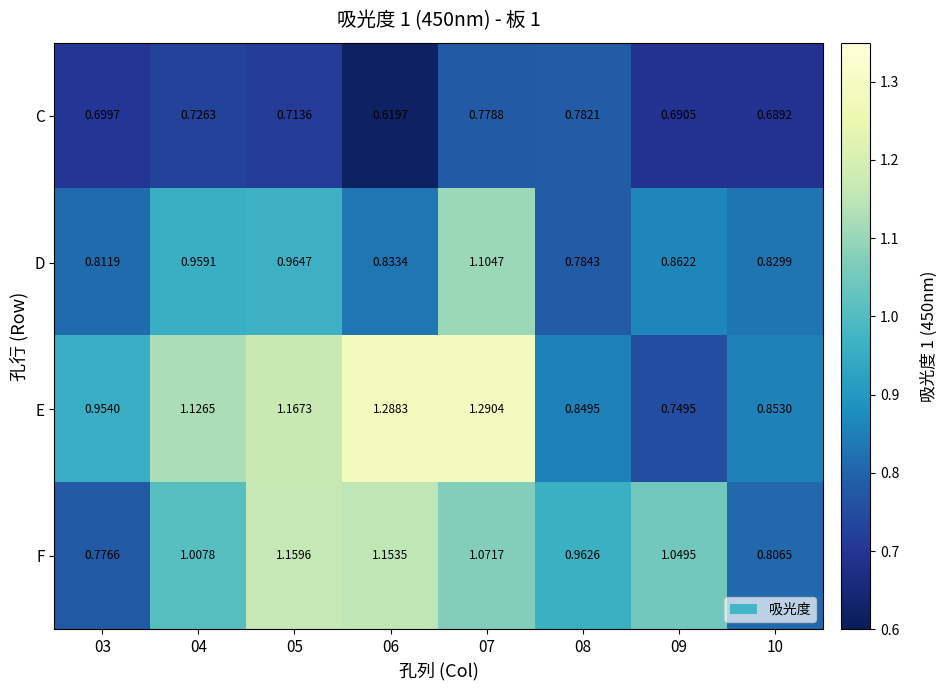

Between 05 and 10, which series saw the biggest shift?

F